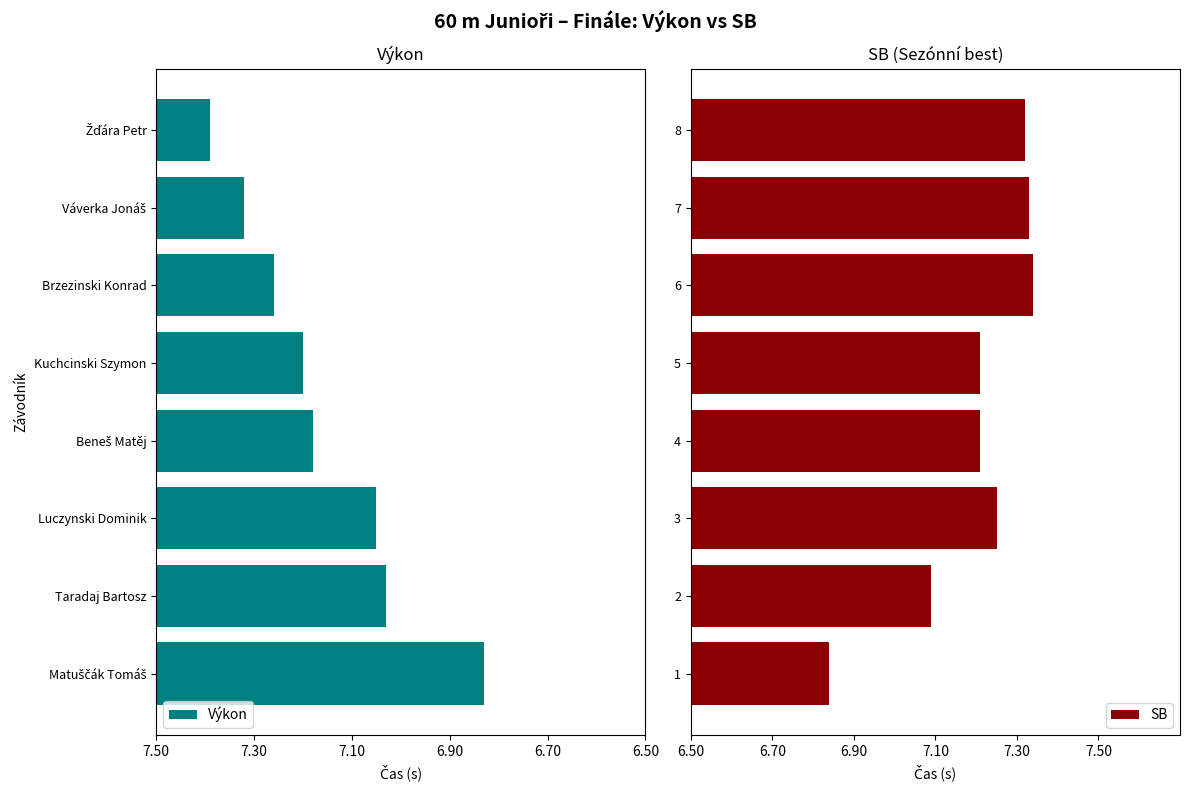

Which has a higher value, Váverka Jonáš or Taradaj Bartosz?

Taradaj Bartosz